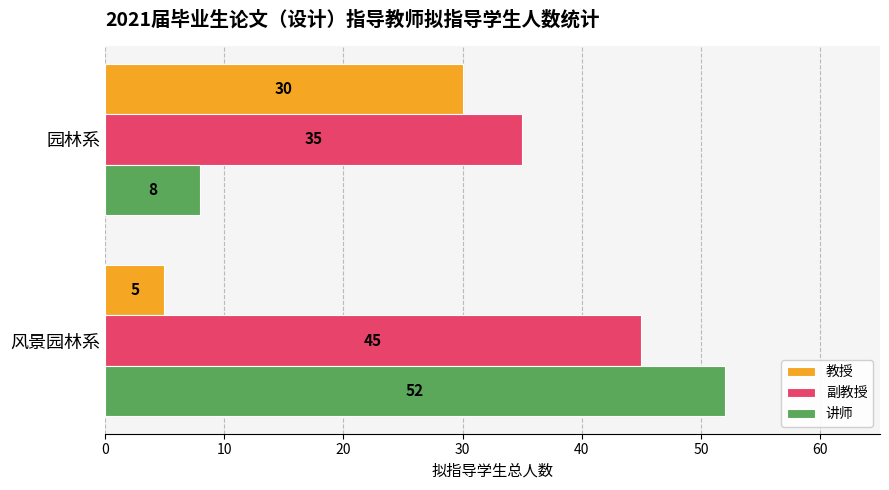

The value of 副教授 at 风景园林系 is 12. True or false?

False